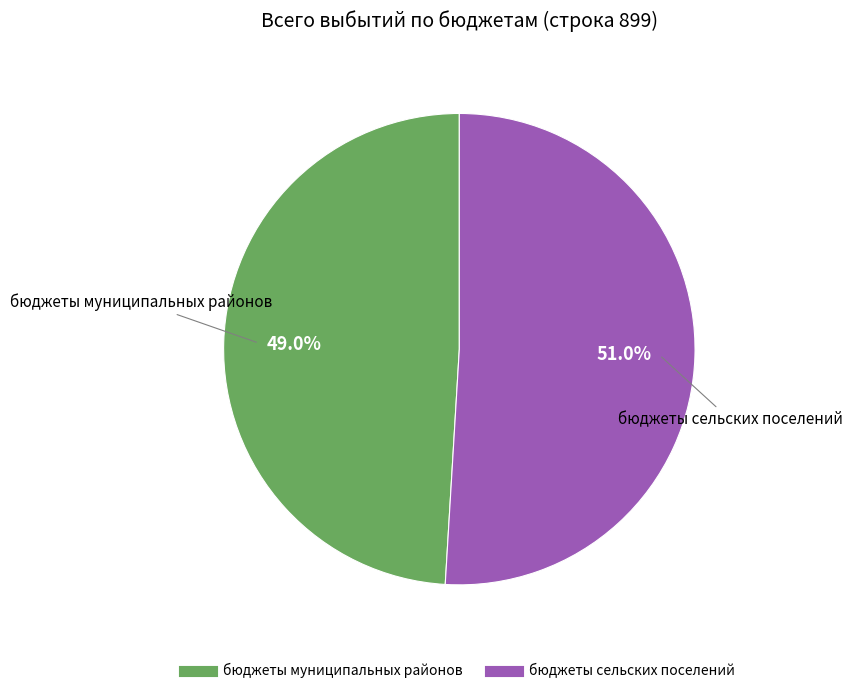

Is there any slice that represents more than half of the pie?

Yes